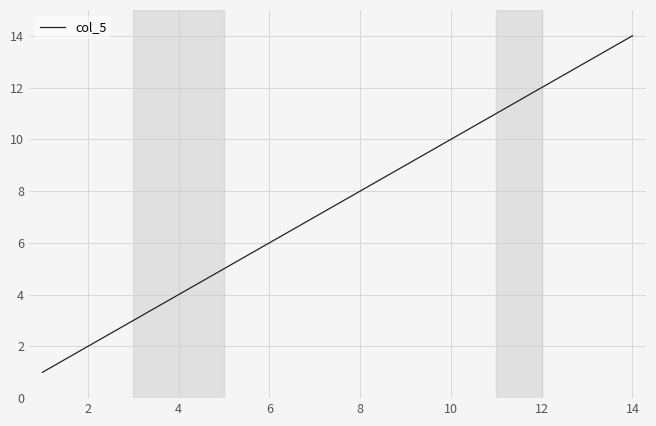

What is the difference between the maximum and minimum values?

13